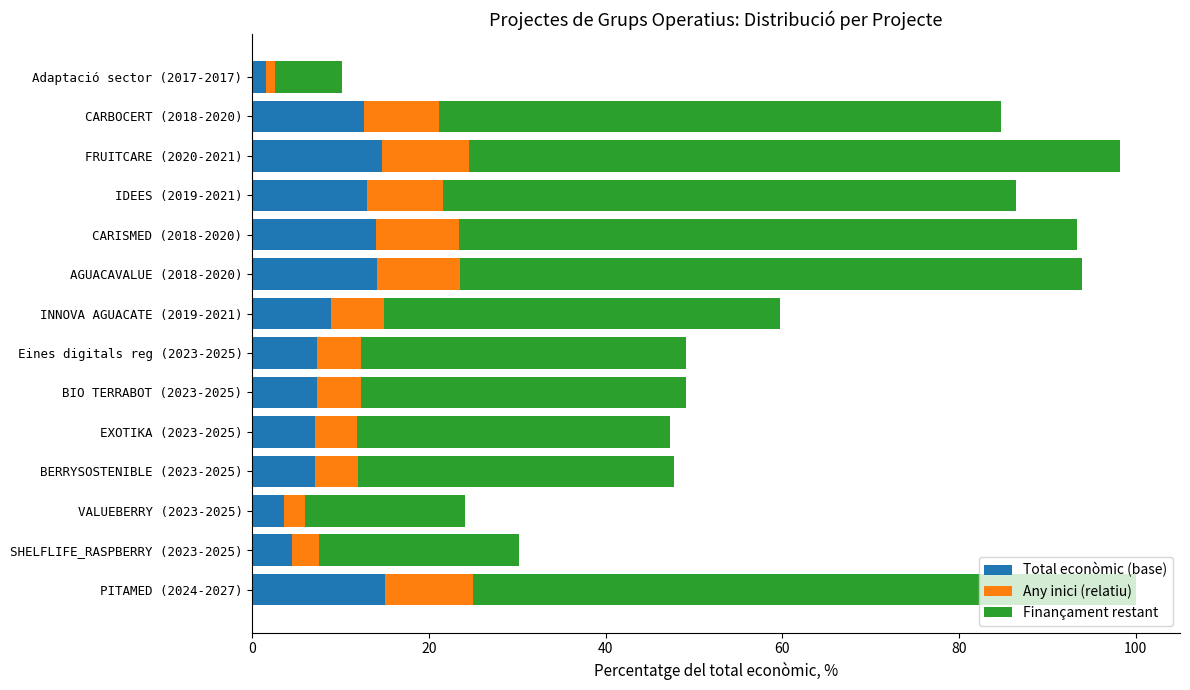

How many data points does each series have?

14